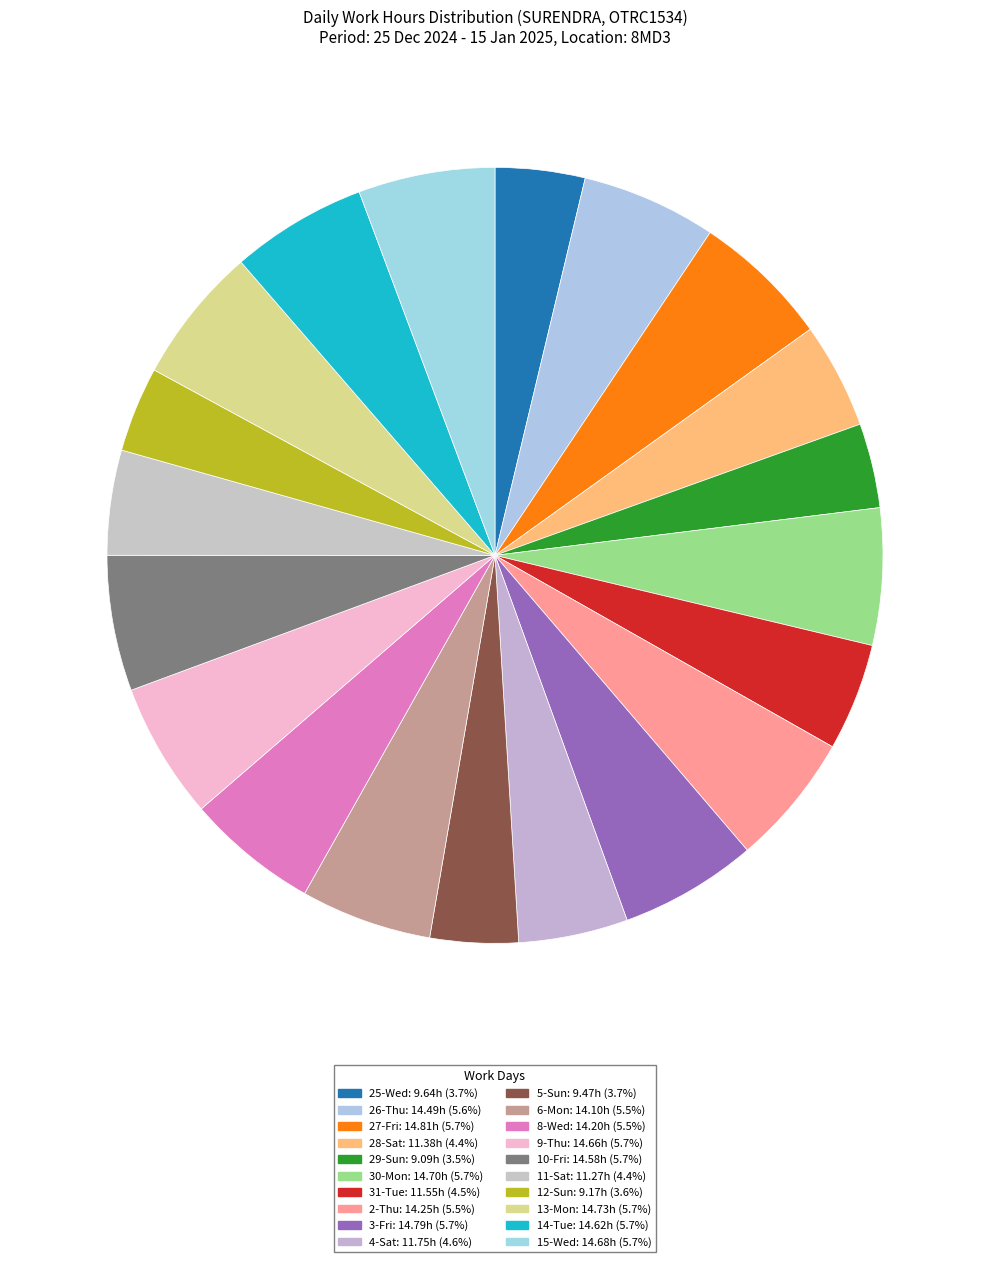

To the nearest percent, what is the difference between the largest and smallest slice percentages?

2%